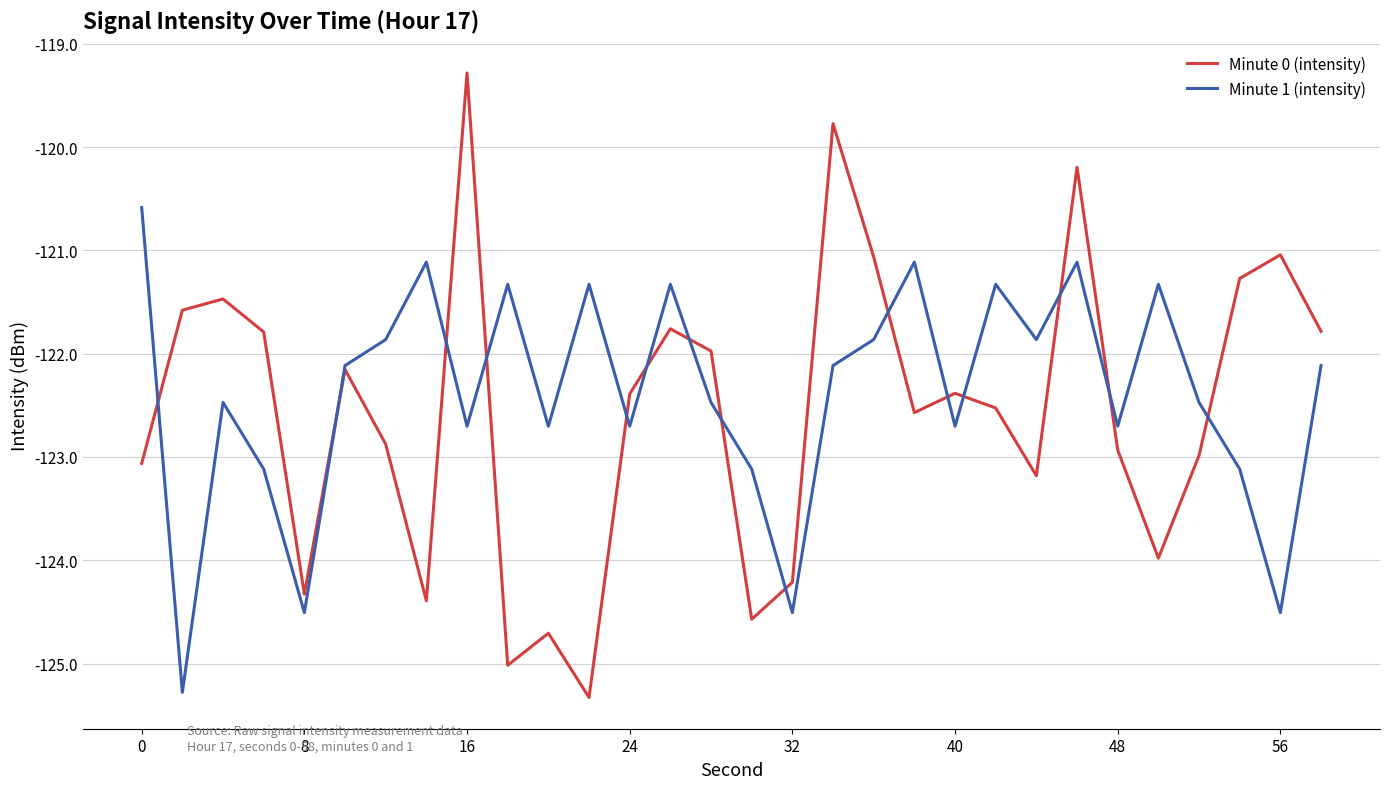

What is the highest value of the Minute 0 (intensity) series?

-119.3